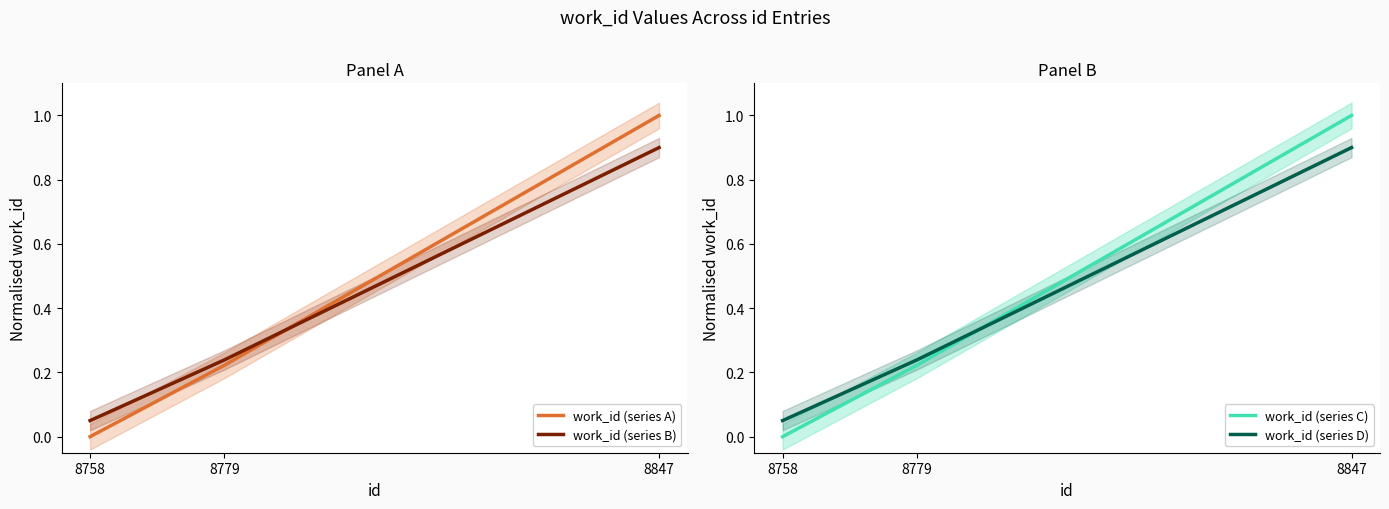

At which category is the sum across all series the highest?

8847